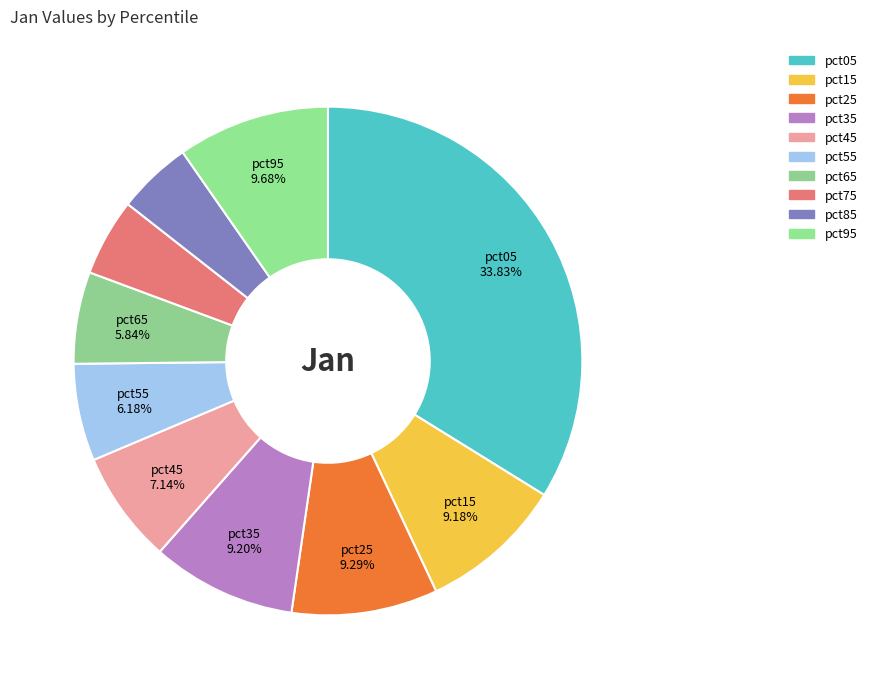

What percentage is NOT represented by pct75?

95.1%